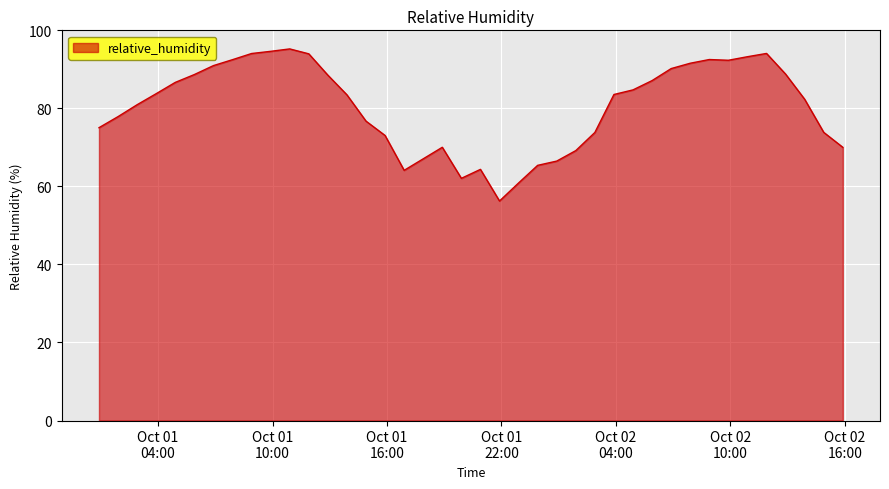

How many values are below 83?

19